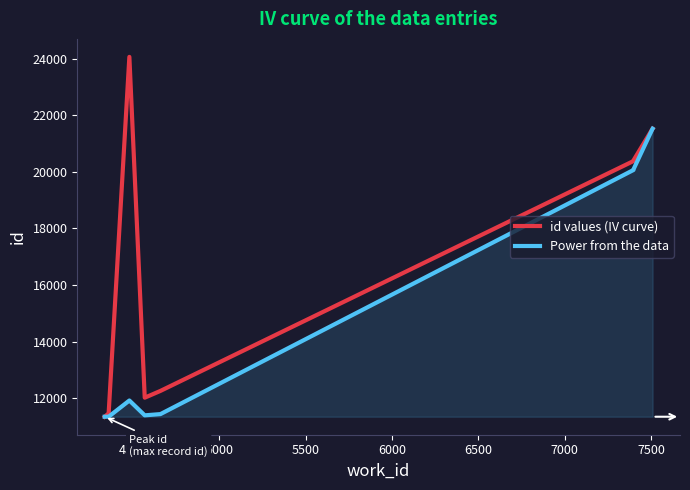

Does the chart display data point markers on the line(s)?

No